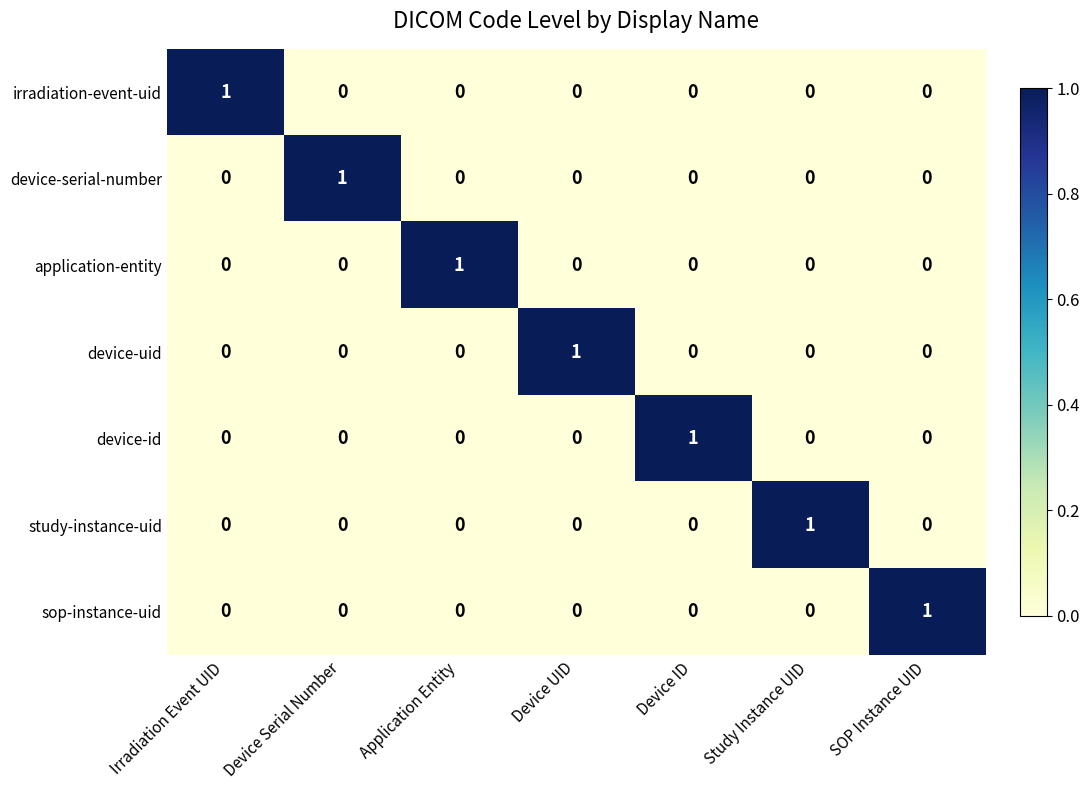

How many device-id values are between 0 and 1?

7